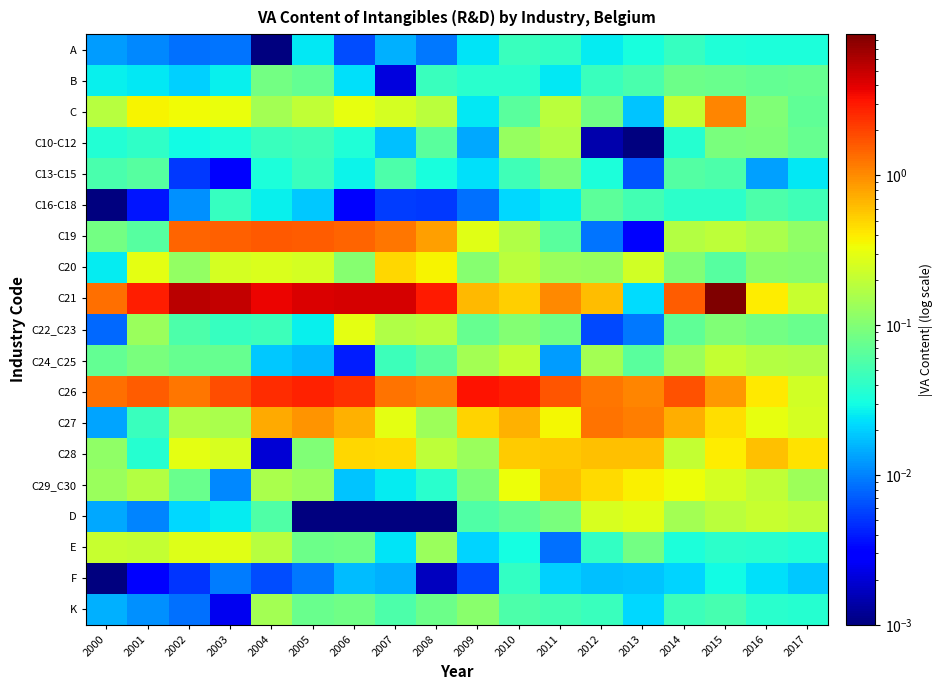

Rank the series by their maximum value, from lowest to highest.

F, A, C16-C18, B, C13-C15, K, C10-C12, C24_C25, D, E, C22_C23, C20, C28, C29_C30, C, C27, C19, C26, C21